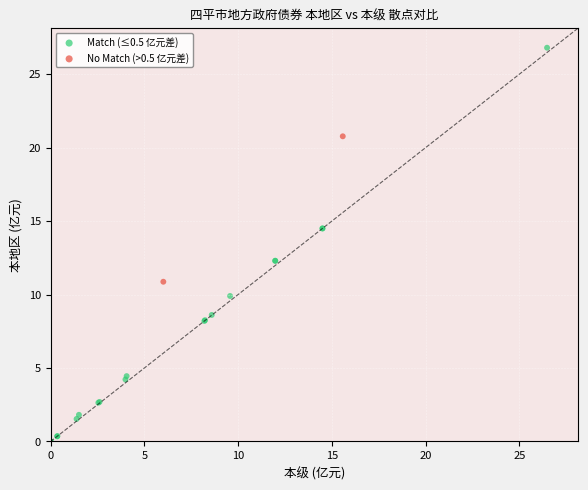

What are all the series names shown in the legend?

Match (≤0.5 亿元差), No Match (>0.5 亿元差)